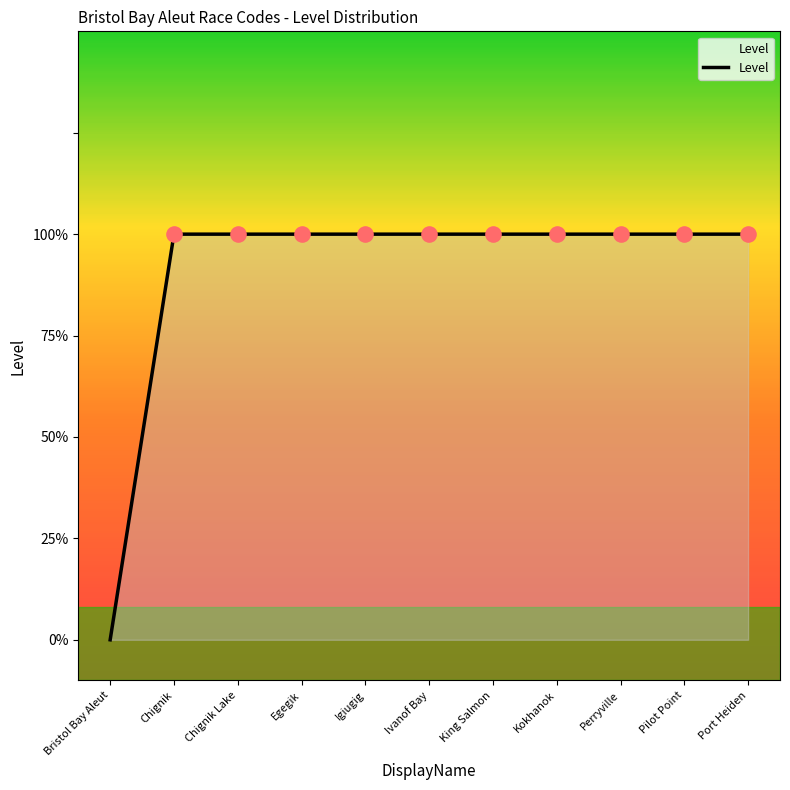

Which has a higher value, Chignik or Egegik?

Chignik